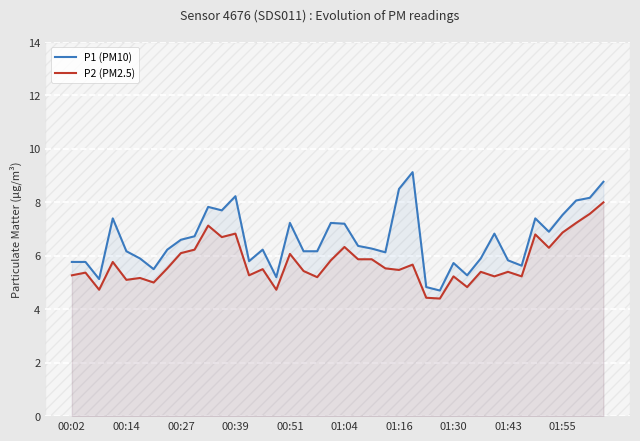

What is the total value across all series at 11?

14.4